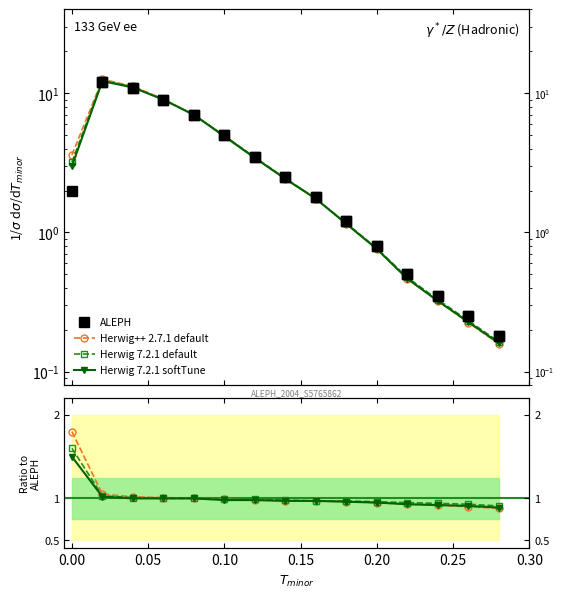

In ALEPH, how many points are higher than both neighbors (excluding endpoints)?

1